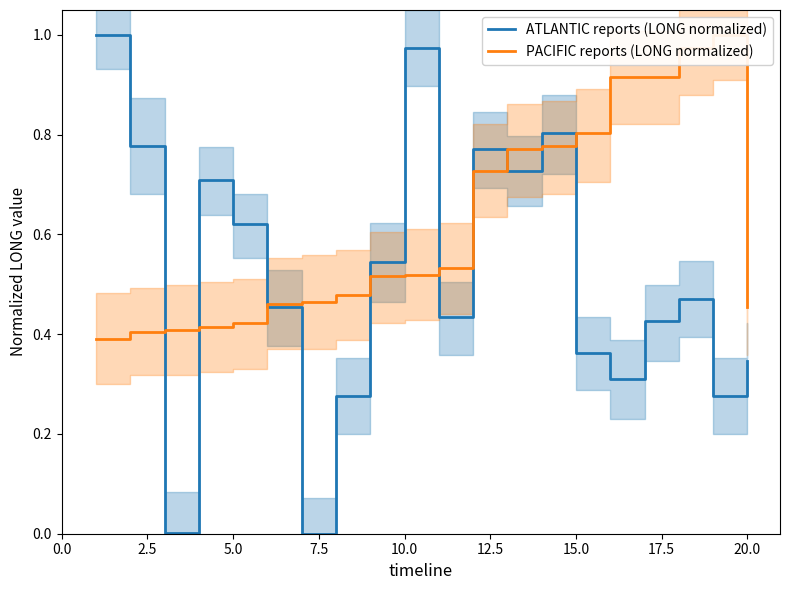

List the series in order of their overall mean, highest first.

PACIFIC reports (LONG normalized), ATLANTIC reports (LONG normalized)